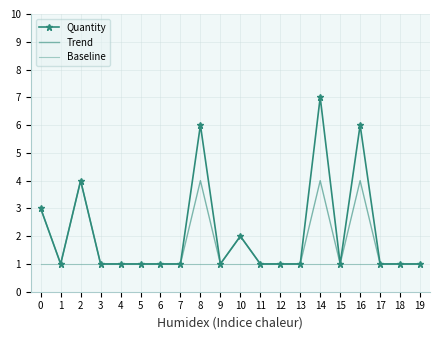

Rank the series at 17 from lowest to highest value.

Quantity, Trend, Baseline